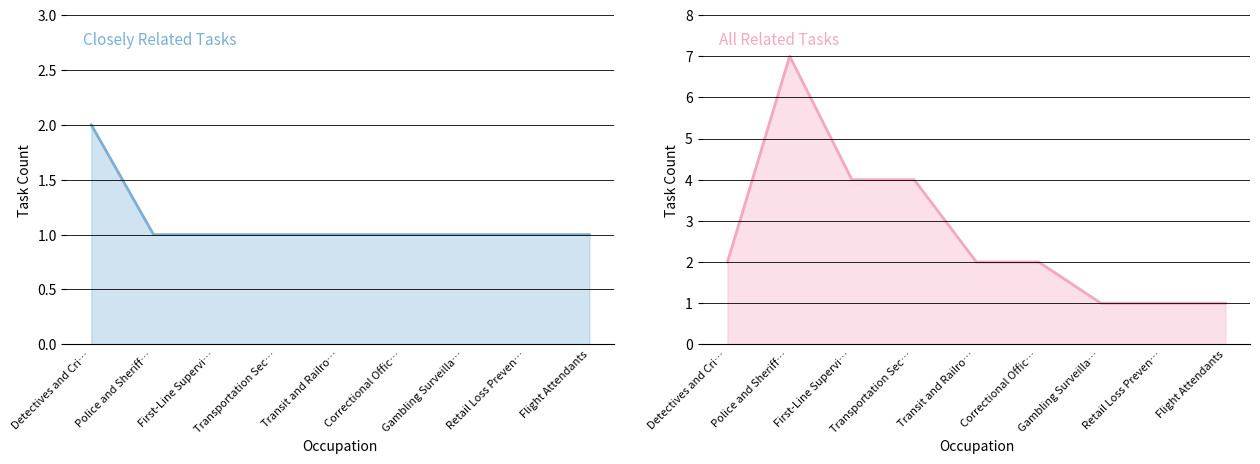

Reading left to right, transcribe all the data shown in this chart.

Closely Related Tasks: 2	1	1	1	1	1	1	1	1
All Related Tasks: 2	7	4	4	2	2	1	1	1